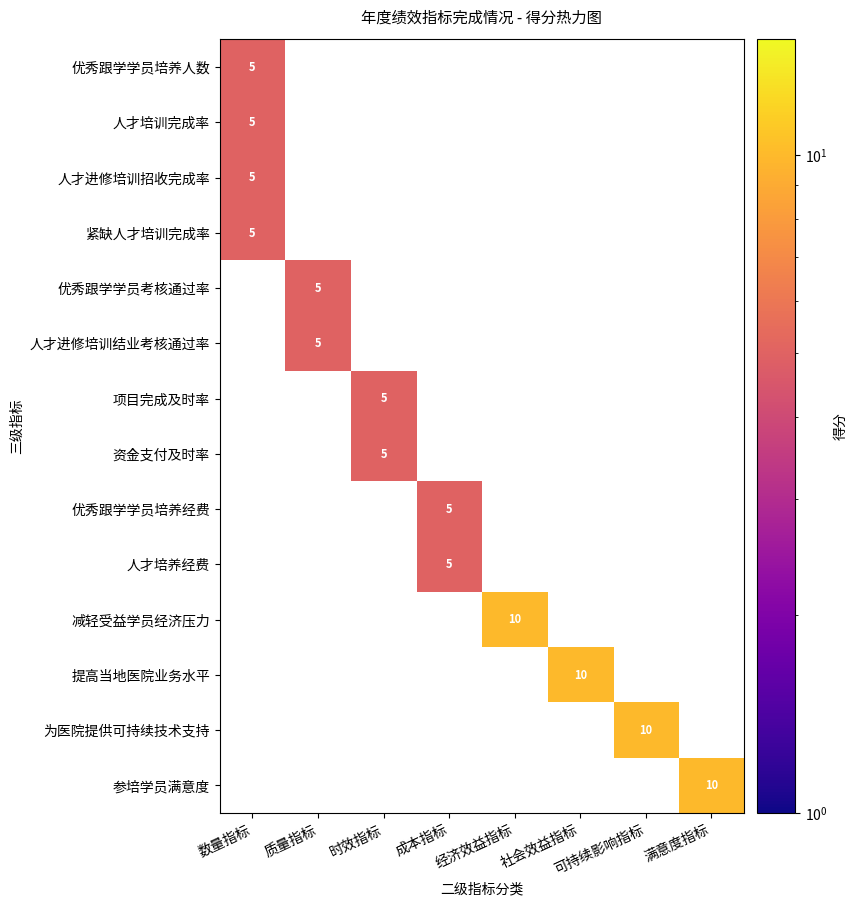

What is the minimum value shown in the chart?

5.0